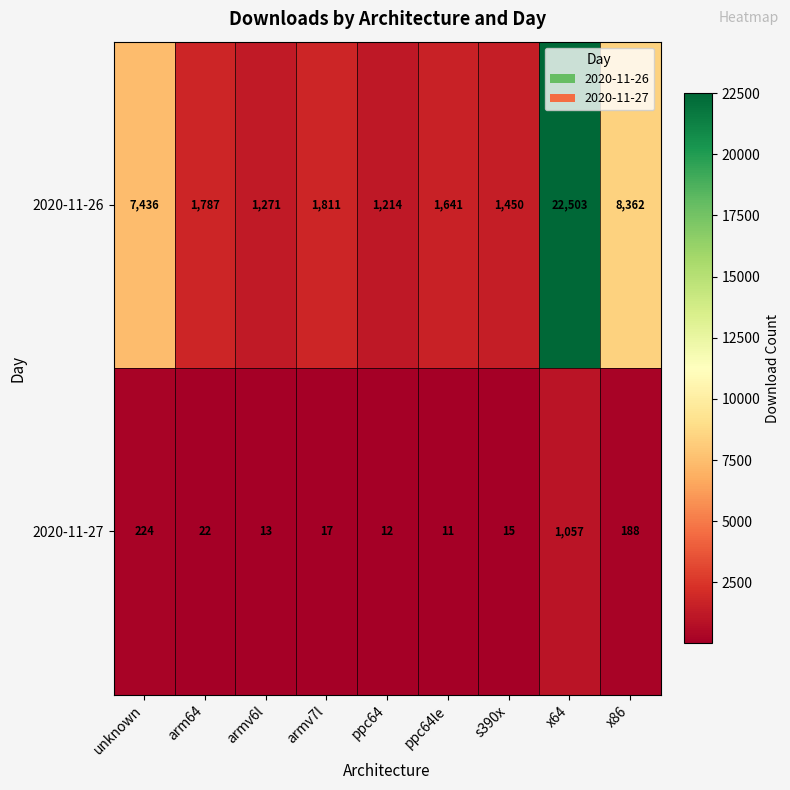

Reading left to right, what are all the values shown in this chart?

2020-11-26: unknown=7436	arm64=1787	armv6l=1271	armv7l=1811	ppc64=1214	ppc64le=1641	s390x=1450	x64=22503	x86=8362
2020-11-27: unknown=224	arm64=22	armv6l=13	armv7l=17	ppc64=12	ppc64le=11	s390x=15	x64=1057	x86=188